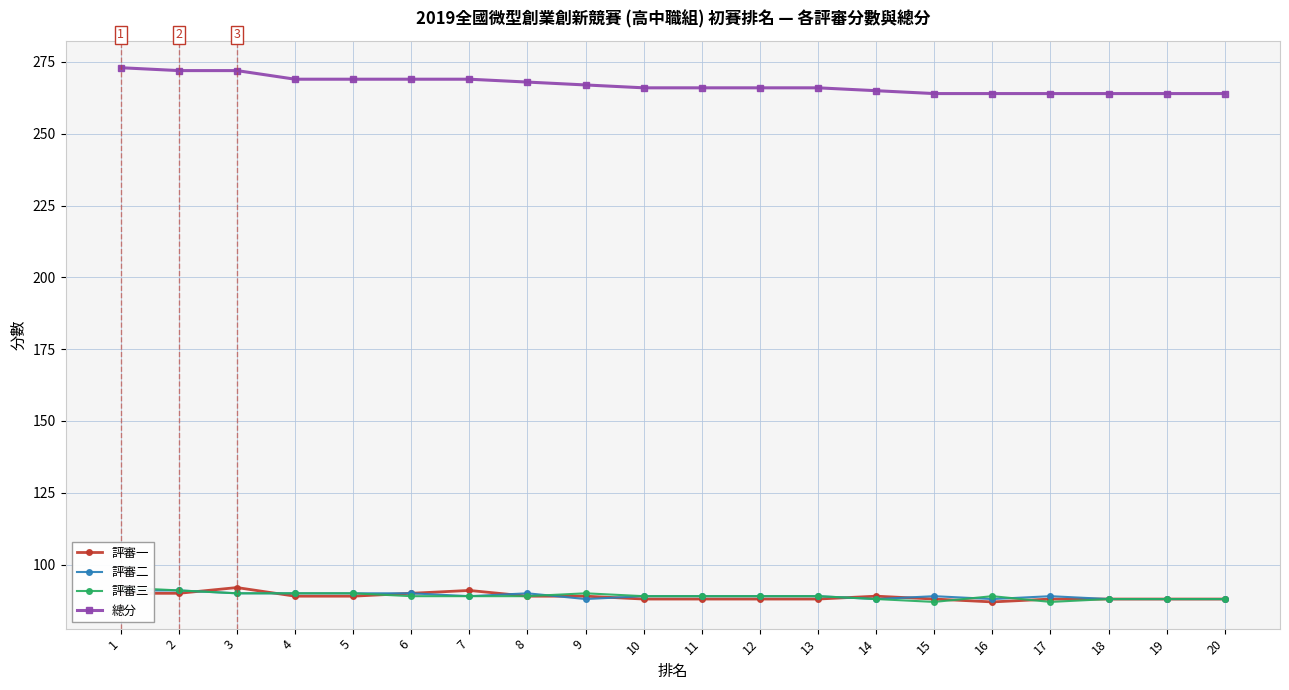

Where does the 評審二 series first go above 89?

1